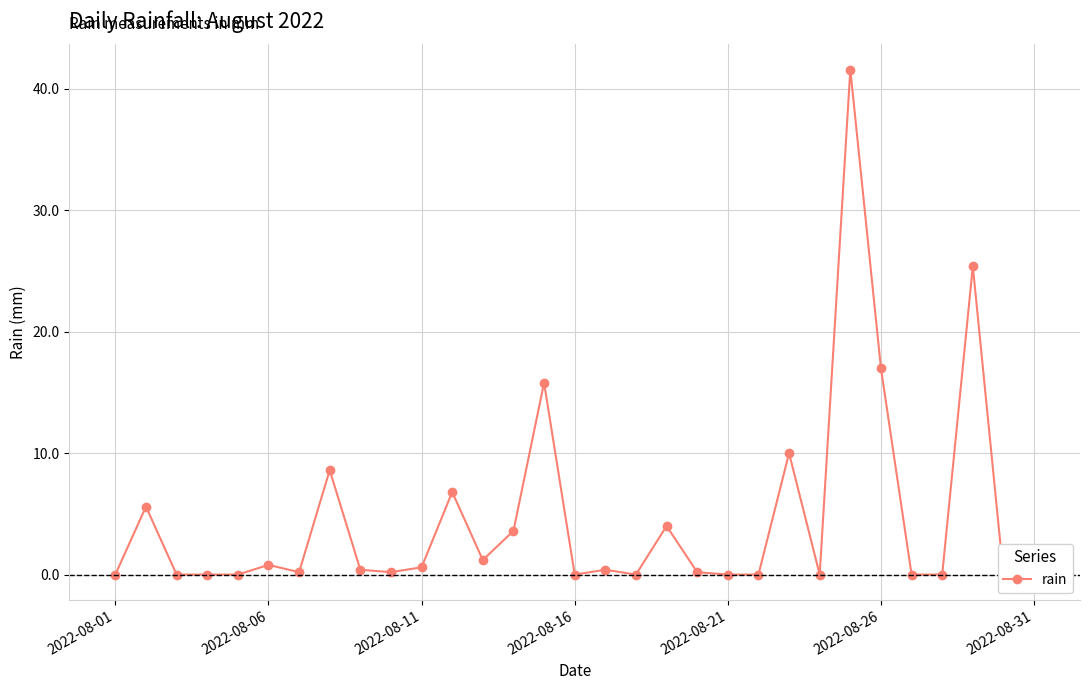

How many values exceed 0?

18